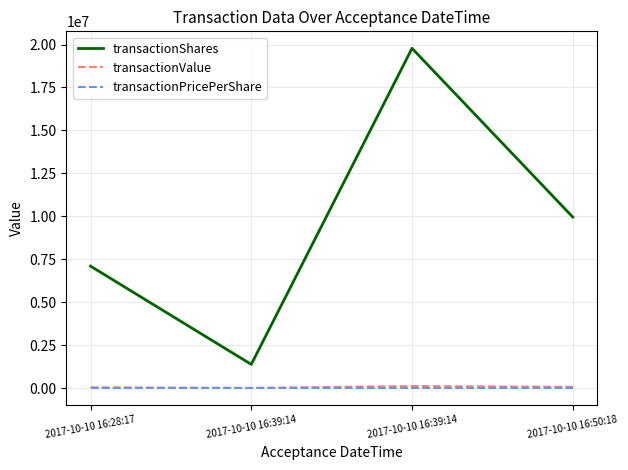

True or false: transactionShares and transactionPricePerShare cross at least once.

False